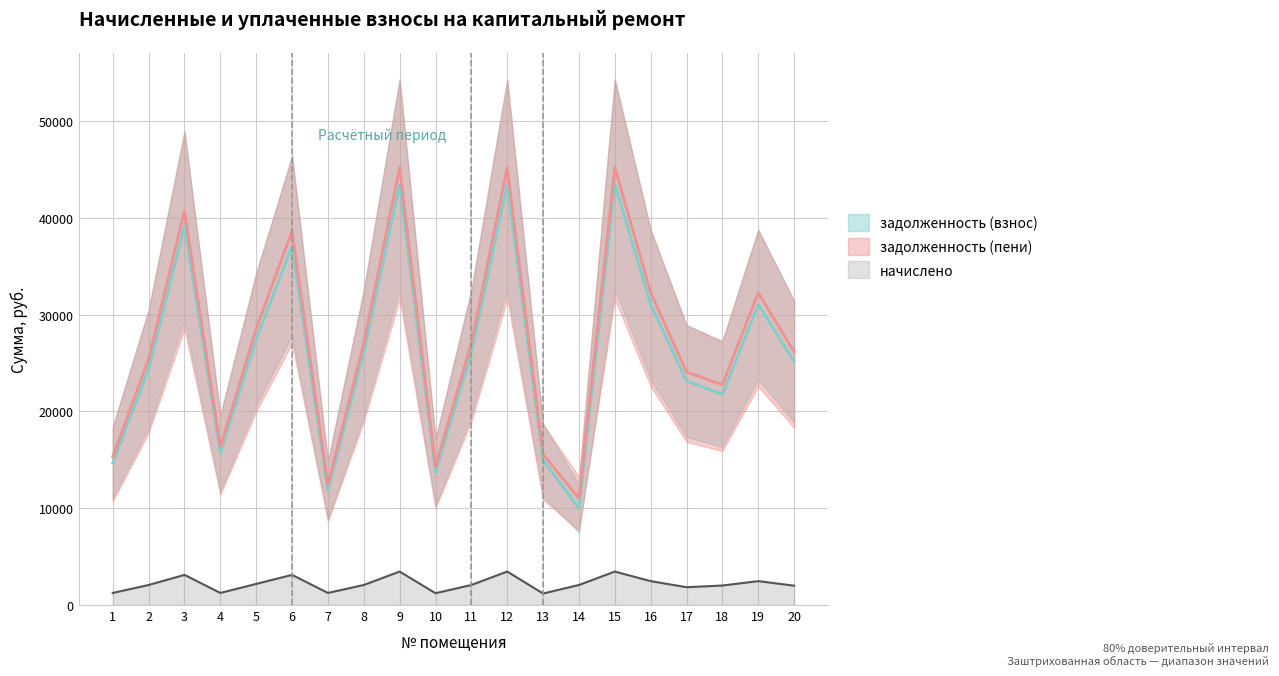

True or false: задолженность (взнос) has more than 1 interior local peaks.

True